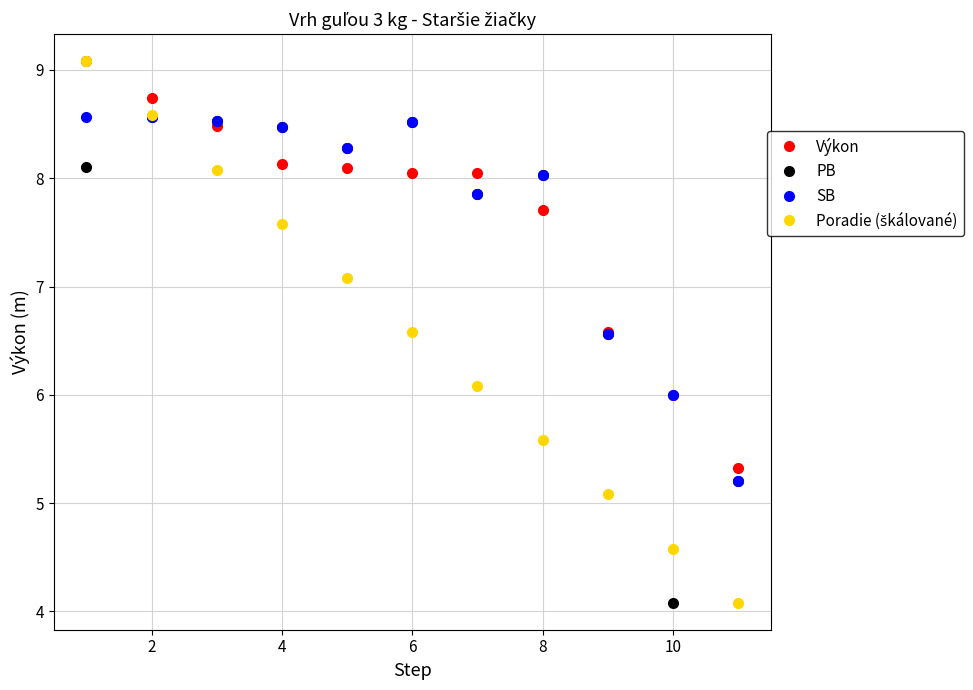

What is the highest value of the PB series?

8.6